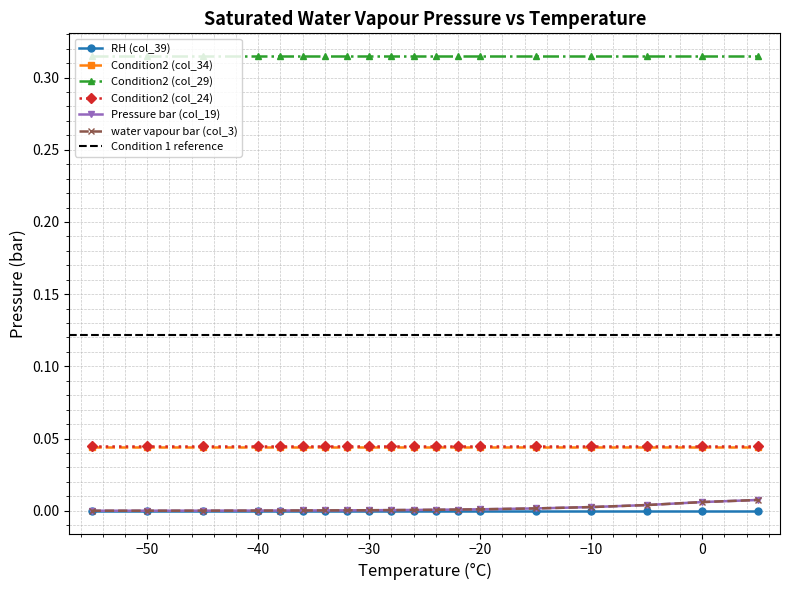

What is the greatest value displayed?

0.3